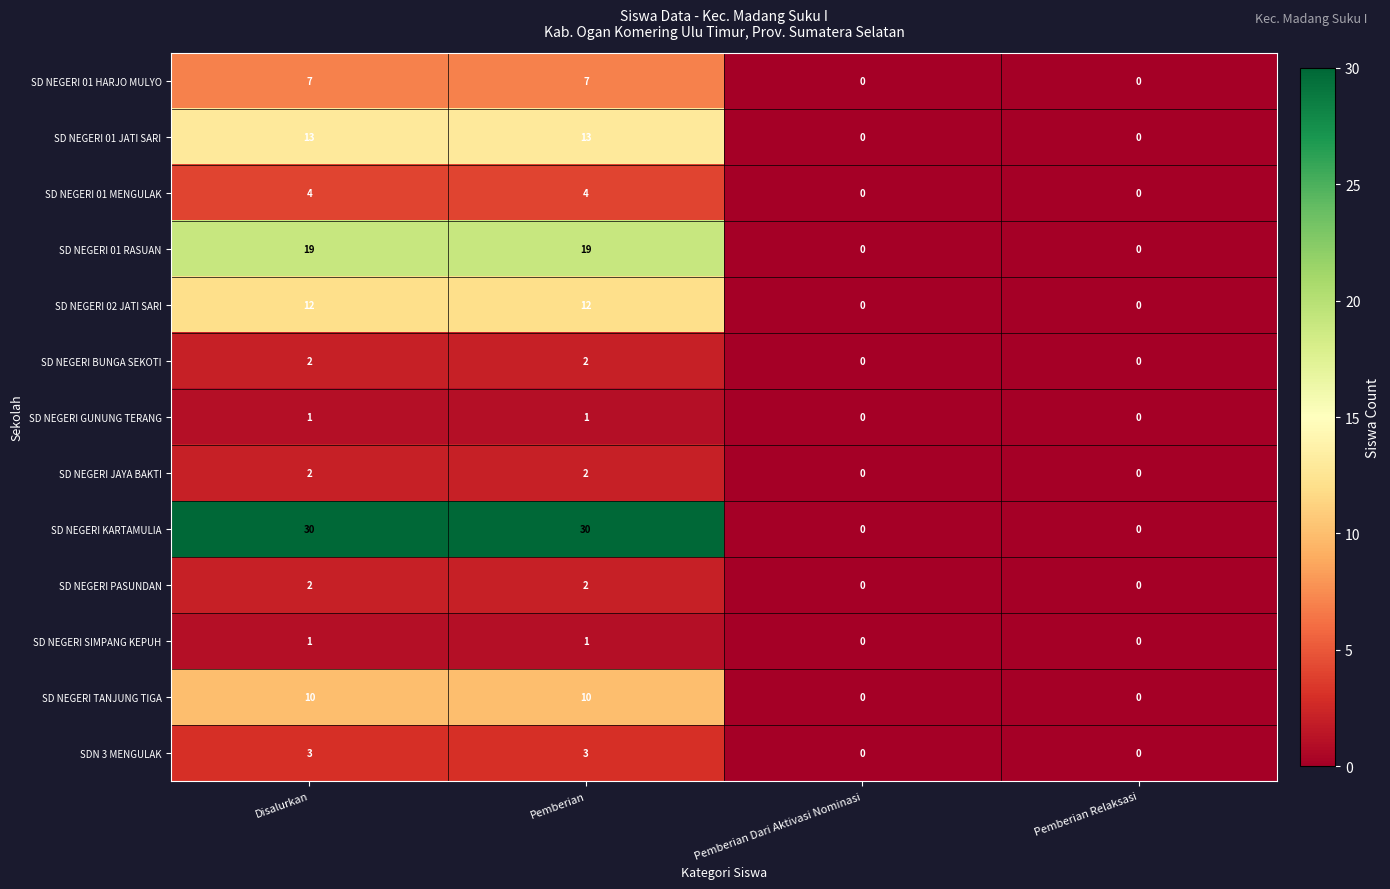

What is the sum of all SD NEGERI 01 JATI SARI values?

26